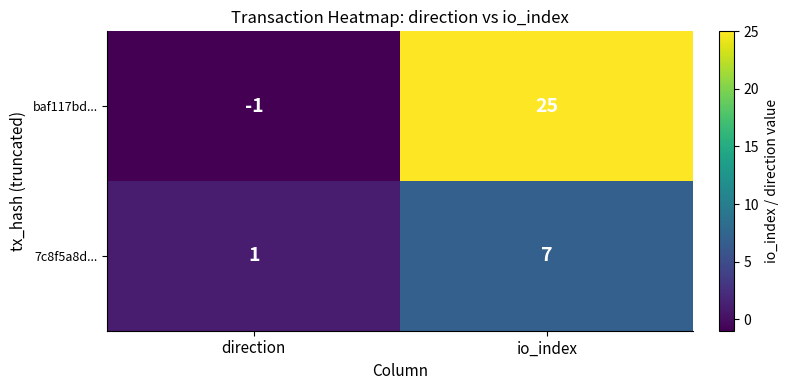

At how many categories does at least one series exceed 12?

1